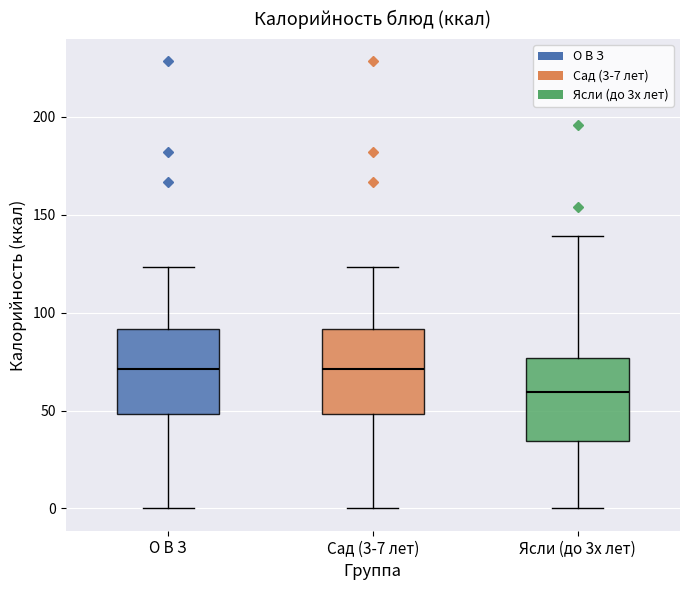

Reading left to right, read every box against the y-axis: the position of its median line, the range the box covers, and the ends of its whiskers. The values are not printed on the chart, so give them approximately, as read against the axis.

О В З: median 70, box 50 to 90, whiskers 0 to 125
Сад (3-7 лет): median 70, box 50 to 90, whiskers 0 to 125
Ясли (до 3х лет): median 60, box 35 to 75, whiskers 0 to 140